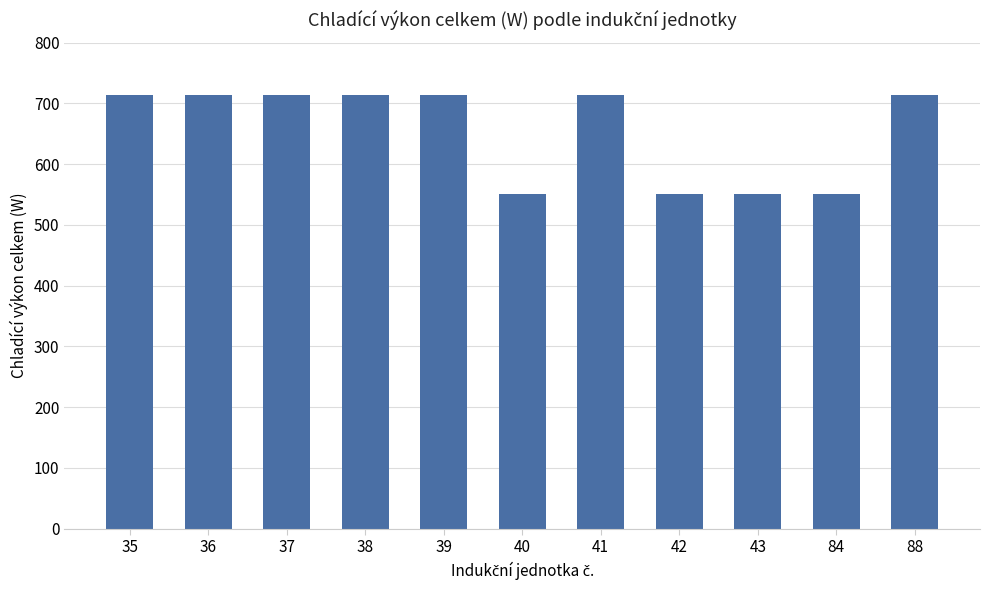

Approximately how many times larger is the value at 40 compared to 41?

0.8